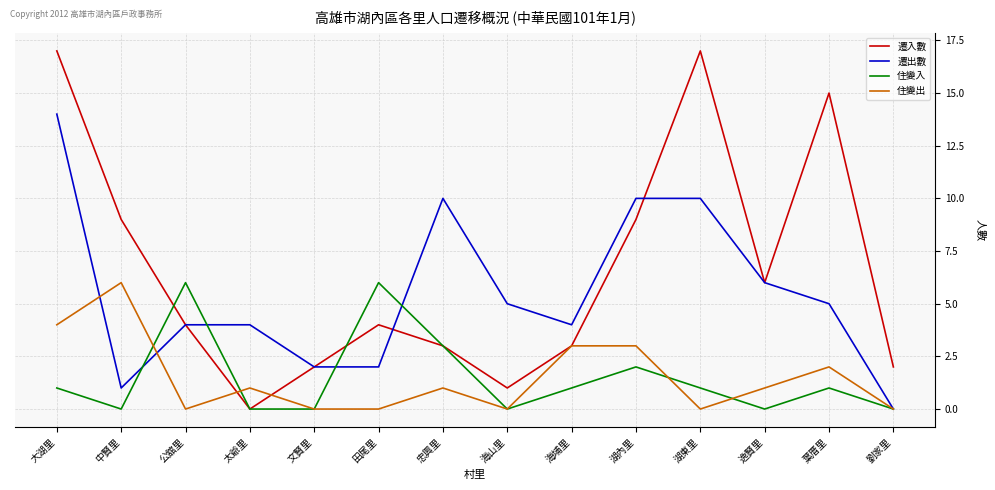

What position from the left is 文賢里?

5